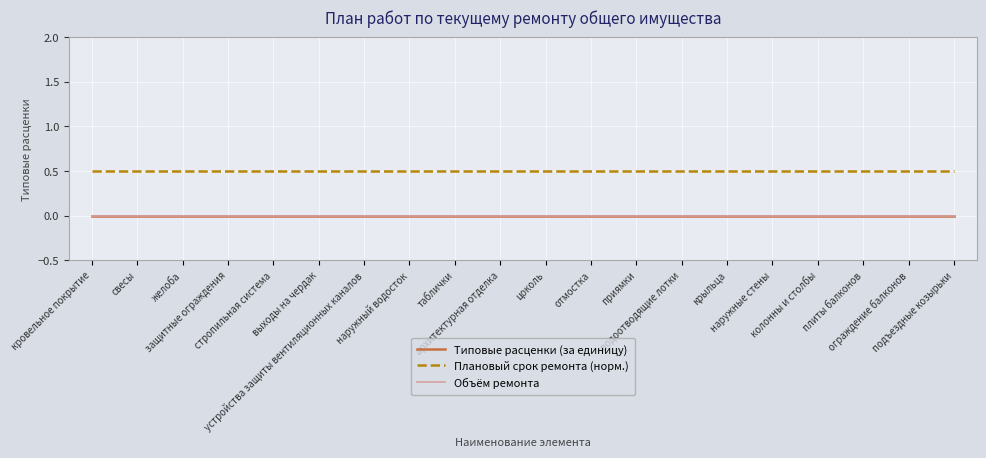

How many lines are shown in the chart?

3